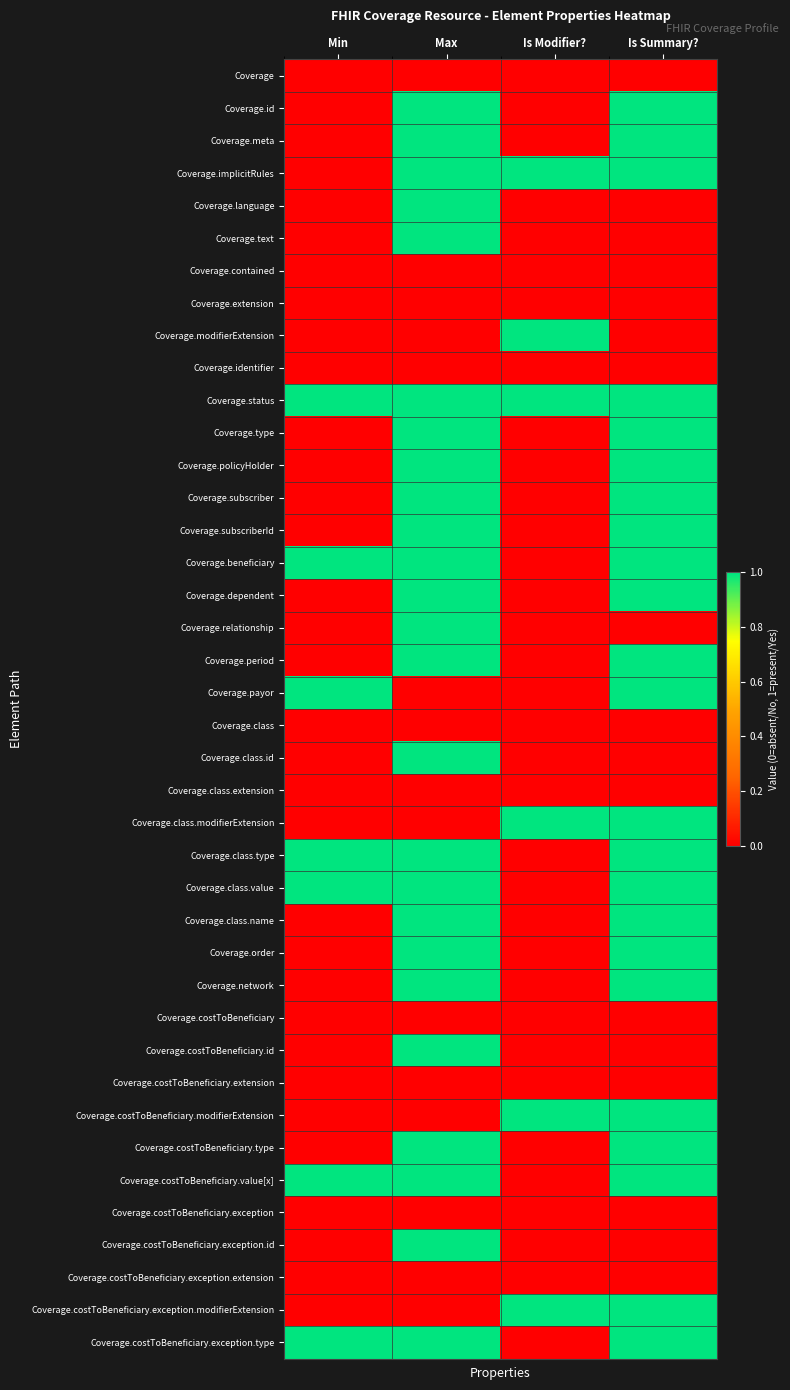

Reading left to right, list all the values displayed in this chart.

Coverage: Min=0	Max=0	Is Modifier?=0	Is Summary?=0
Coverage.id: Min=0	Max=1	Is Modifier?=0	Is Summary?=1
Coverage.meta: Min=0	Max=1	Is Modifier?=0	Is Summary?=1
Coverage.implicitRules: Min=0	Max=1	Is Modifier?=1	Is Summary?=1
Coverage.language: Min=0	Max=1	Is Modifier?=0	Is Summary?=0
Coverage.text: Min=0	Max=1	Is Modifier?=0	Is Summary?=0
Coverage.contained: Min=0	Max=0	Is Modifier?=0	Is Summary?=0
Coverage.extension: Min=0	Max=0	Is Modifier?=0	Is Summary?=0
Coverage.modifierExtension: Min=0	Max=0	Is Modifier?=1	Is Summary?=0
Coverage.identifier: Min=0	Max=0	Is Modifier?=0	Is Summary?=0
Coverage.status: Min=1	Max=1	Is Modifier?=1	Is Summary?=1
Coverage.type: Min=0	Max=1	Is Modifier?=0	Is Summary?=1
Coverage.policyHolder: Min=0	Max=1	Is Modifier?=0	Is Summary?=1
Coverage.subscriber: Min=0	Max=1	Is Modifier?=0	Is Summary?=1
Coverage.subscriberId: Min=0	Max=1	Is Modifier?=0	Is Summary?=1
Coverage.beneficiary: Min=1	Max=1	Is Modifier?=0	Is Summary?=1
Coverage.dependent: Min=0	Max=1	Is Modifier?=0	Is Summary?=1
Coverage.relationship: Min=0	Max=1	Is Modifier?=0	Is Summary?=0
Coverage.period: Min=0	Max=1	Is Modifier?=0	Is Summary?=1
Coverage.payor: Min=1	Max=0	Is Modifier?=0	Is Summary?=1
Coverage.class: Min=0	Max=0	Is Modifier?=0	Is Summary?=0
Coverage.class.id: Min=0	Max=1	Is Modifier?=0	Is Summary?=0
Coverage.class.extension: Min=0	Max=0	Is Modifier?=0	Is Summary?=0
Coverage.class.modifierExtension: Min=0	Max=0	Is Modifier?=1	Is Summary?=1
Coverage.class.type: Min=1	Max=1	Is Modifier?=0	Is Summary?=1
Coverage.class.value: Min=1	Max=1	Is Modifier?=0	Is Summary?=1
Coverage.class.name: Min=0	Max=1	Is Modifier?=0	Is Summary?=1
Coverage.order: Min=0	Max=1	Is Modifier?=0	Is Summary?=1
Coverage.network: Min=0	Max=1	Is Modifier?=0	Is Summary?=1
Coverage.costToBeneficiary: Min=0	Max=0	Is Modifier?=0	Is Summary?=0
Coverage.costToBeneficiary.id: Min=0	Max=1	Is Modifier?=0	Is Summary?=0
Coverage.costToBeneficiary.extension: Min=0	Max=0	Is Modifier?=0	Is Summary?=0
Coverage.costToBeneficiary.modifierExtension: Min=0	Max=0	Is Modifier?=1	Is Summary?=1
Coverage.costToBeneficiary.type: Min=0	Max=1	Is Modifier?=0	Is Summary?=1
Coverage.costToBeneficiary.value[x]: Min=1	Max=1	Is Modifier?=0	Is Summary?=1
Coverage.costToBeneficiary.exception: Min=0	Max=0	Is Modifier?=0	Is Summary?=0
Coverage.costToBeneficiary.exception.id: Min=0	Max=1	Is Modifier?=0	Is Summary?=0
Coverage.costToBeneficiary.exception.extension: Min=0	Max=0	Is Modifier?=0	Is Summary?=0
Coverage.costToBeneficiary.exception.modifierExtension: Min=0	Max=0	Is Modifier?=1	Is Summary?=1
Coverage.costToBeneficiary.exception.type: Min=1	Max=1	Is Modifier?=0	Is Summary?=1